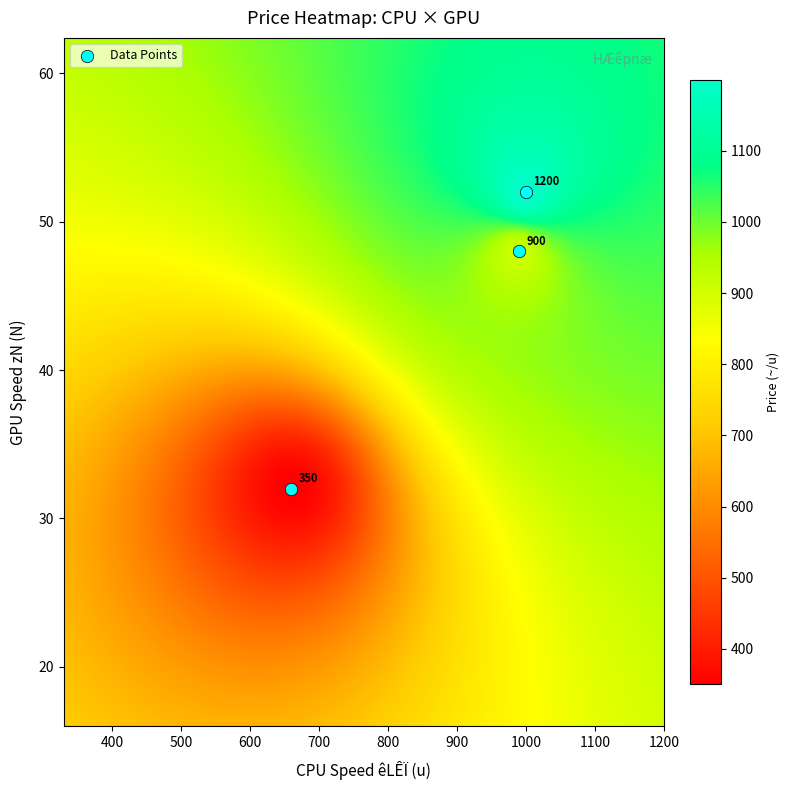

What is the range of X values (max minus min)?

340